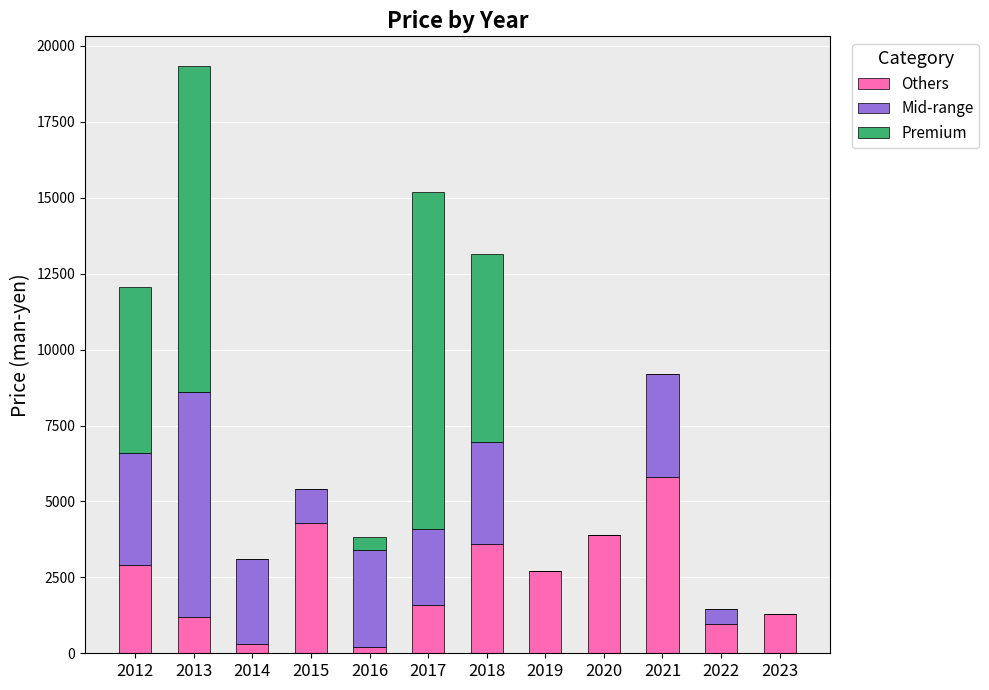

What are all the series names shown in the legend?

Others, Mid-range, Premium